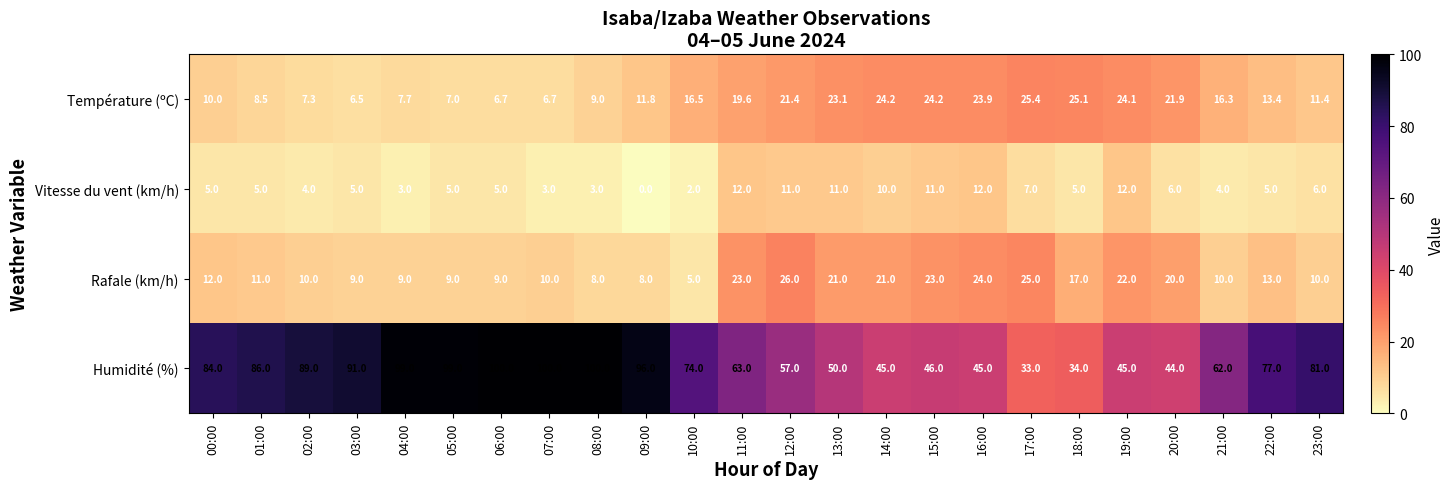

Where is Humidité (%) nearest to the value 66?

11:00